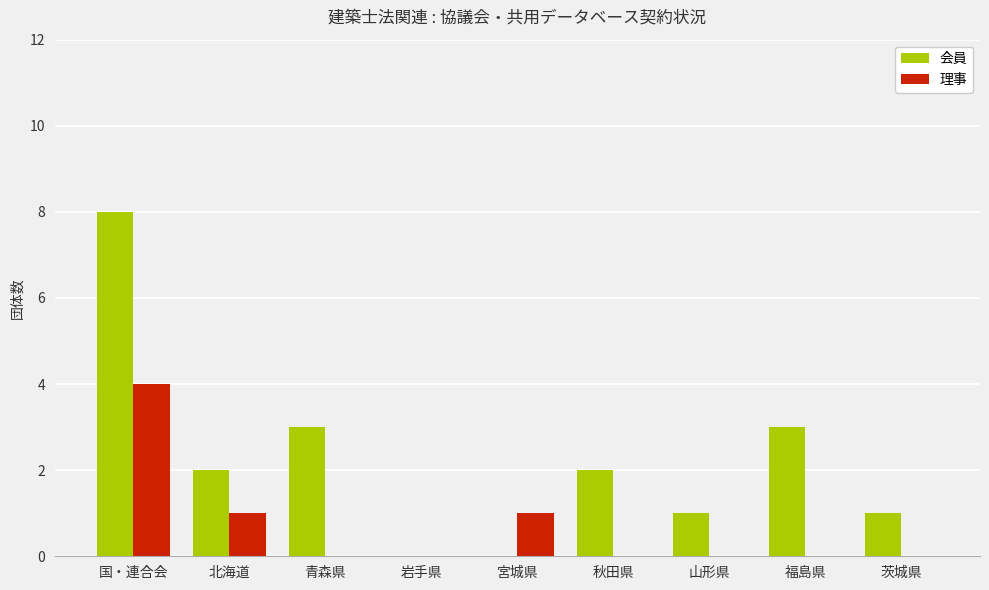

Is it true that 会員 equals 0 at 宮城県?

True